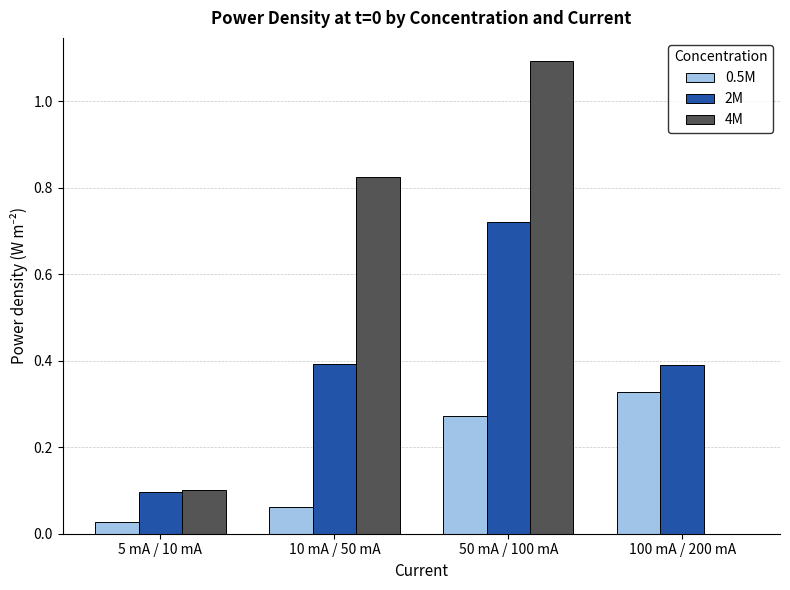

Which series has the widest spread of values?

4M